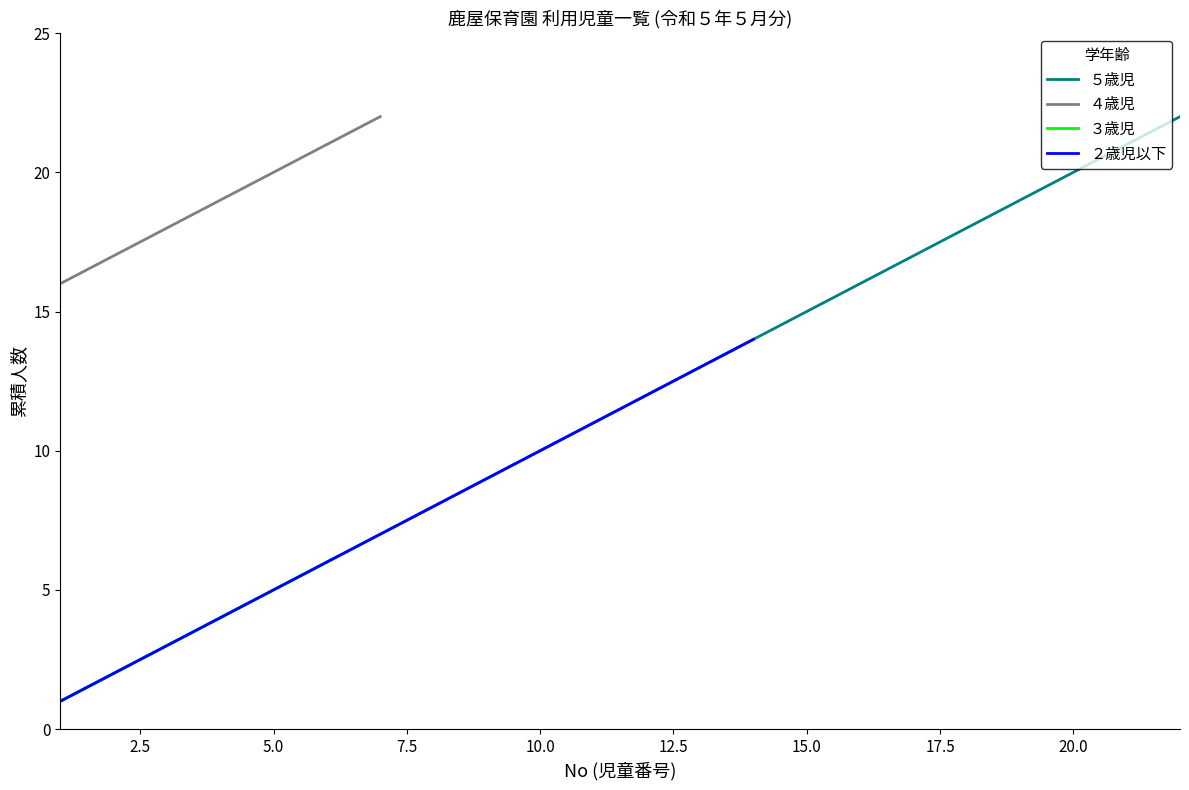

What is the difference between the maximum and minimum values in the ５歳児 series?

21